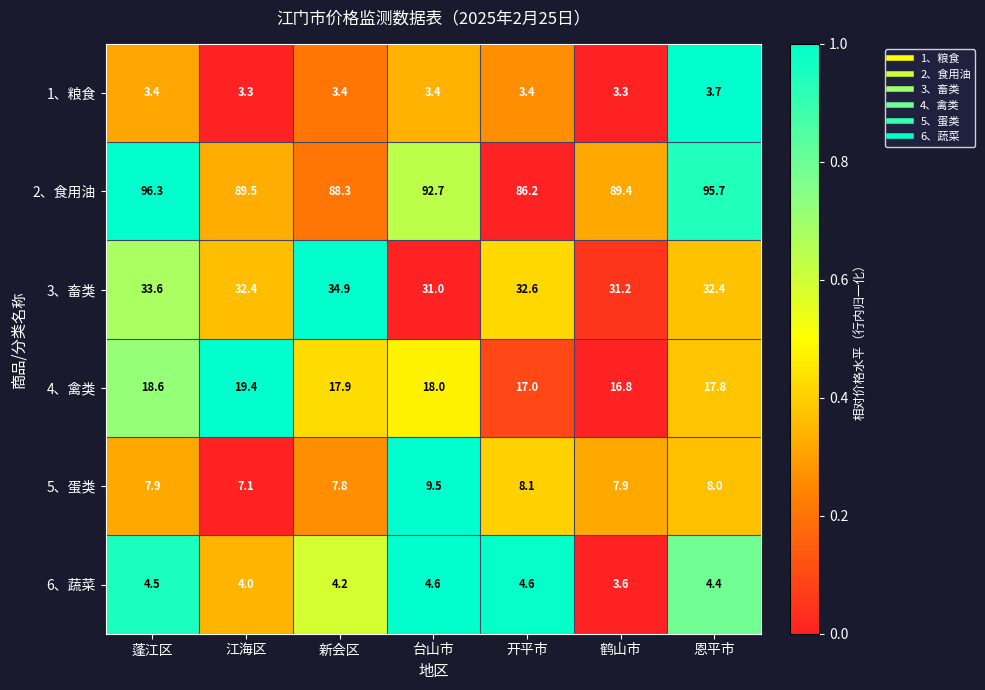

Is it true that 2、食用油 equals 89.5 at 江海区?

True